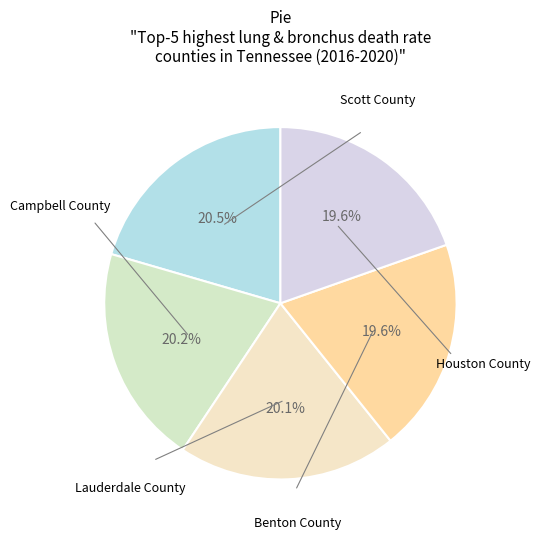

To the nearest percent, what portion does Lauderdale County represent?

20%